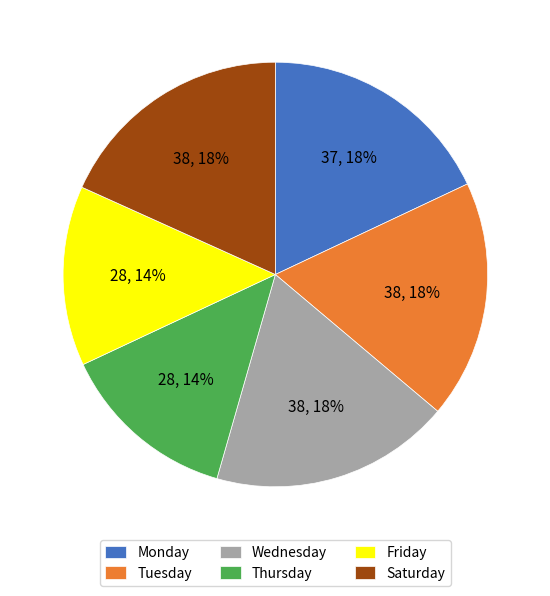

To the nearest percent, what percentage of the pie is Tuesday?

18%